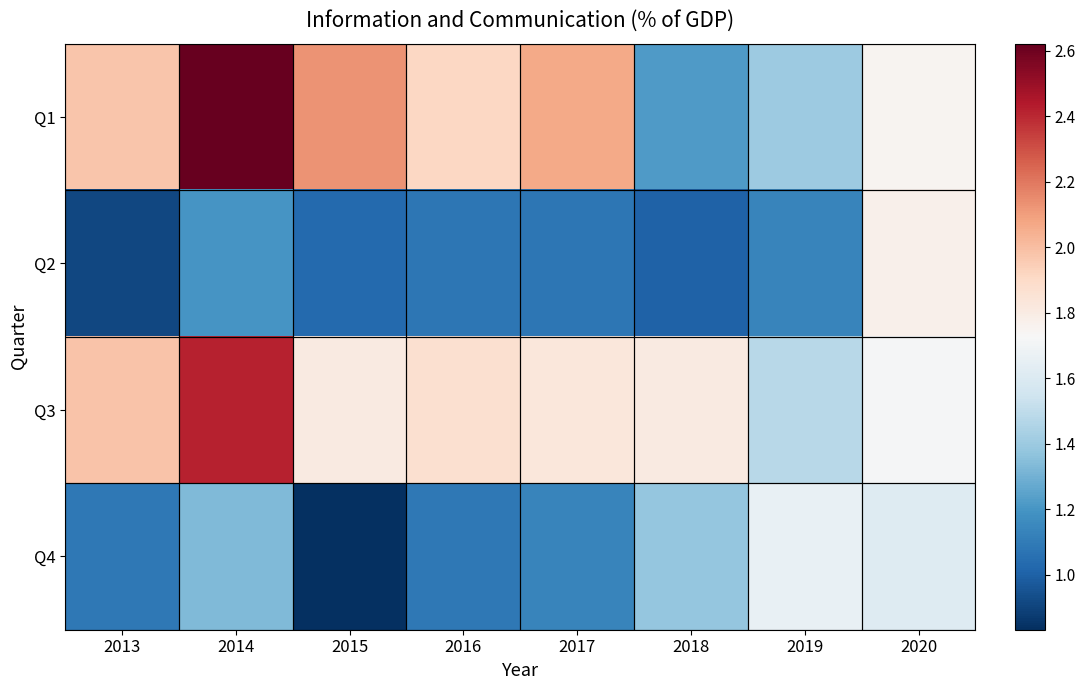

Which label corresponds to the smallest value in the chart?

2015